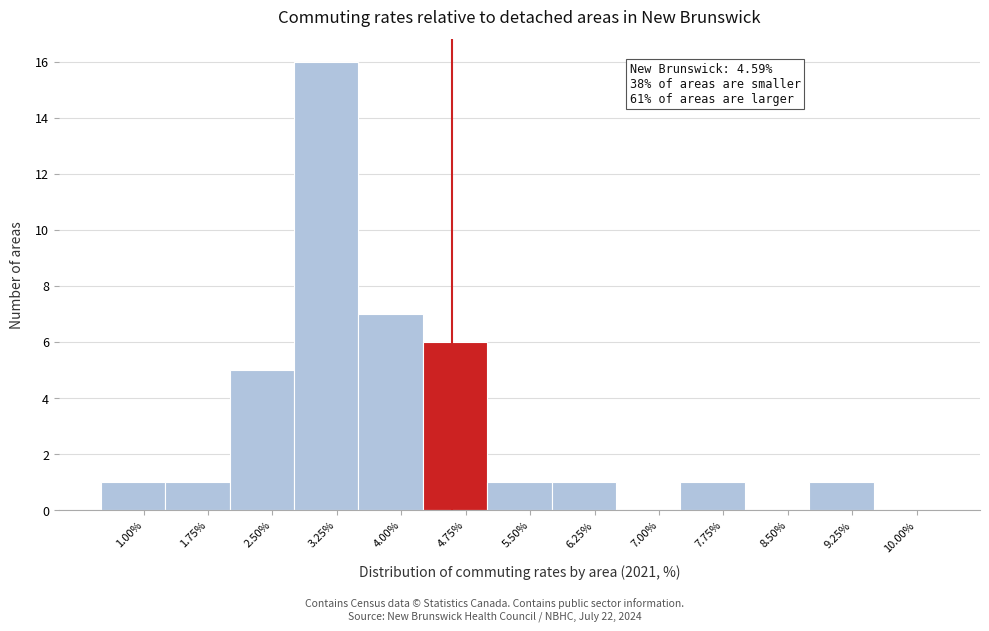

Which range on the x-axis has the tallest bar?

2.75 to 3.50